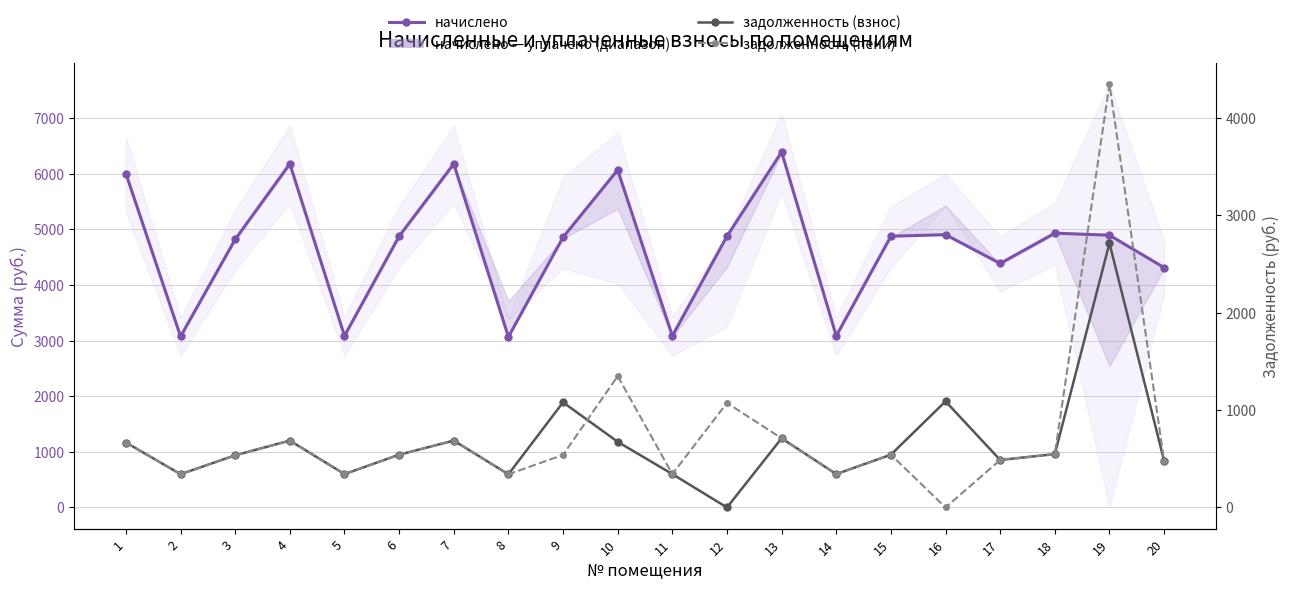

Is the value of задолженность (взнос) at 5 greater than the value of начислено at 10?

No